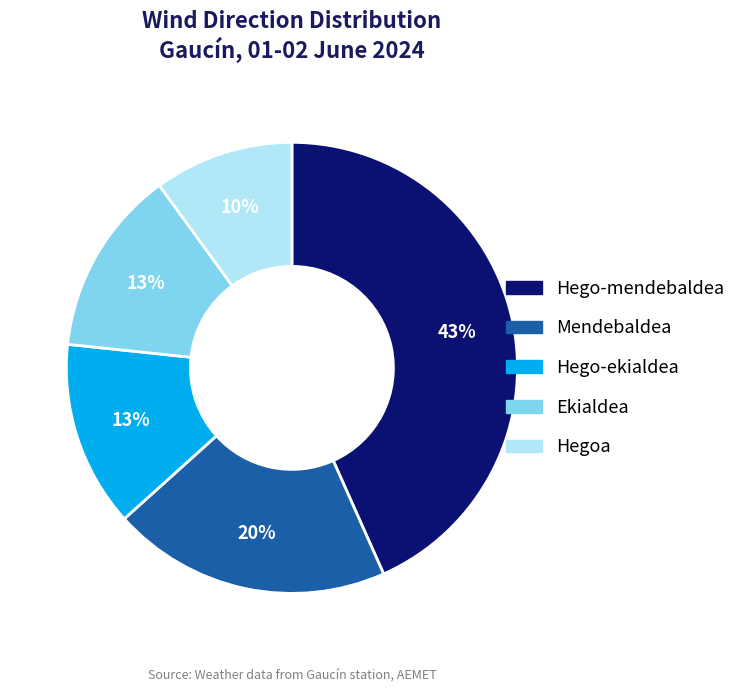

Is there a majority slice in this chart?

No